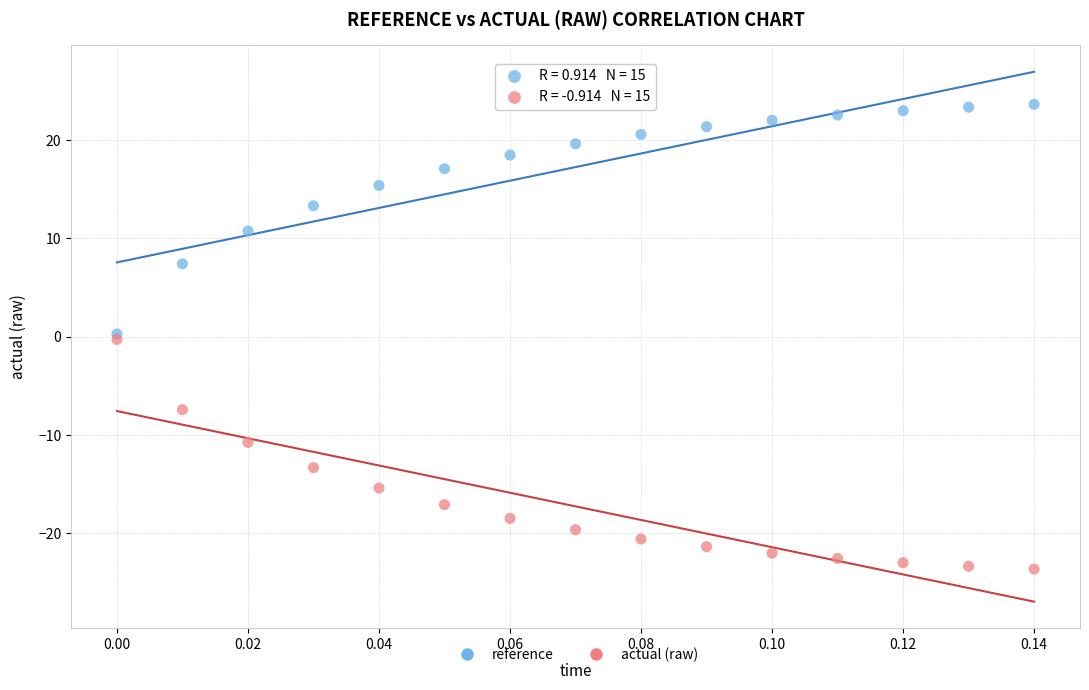

What are all the series names shown in the legend?

reference, actual (raw)